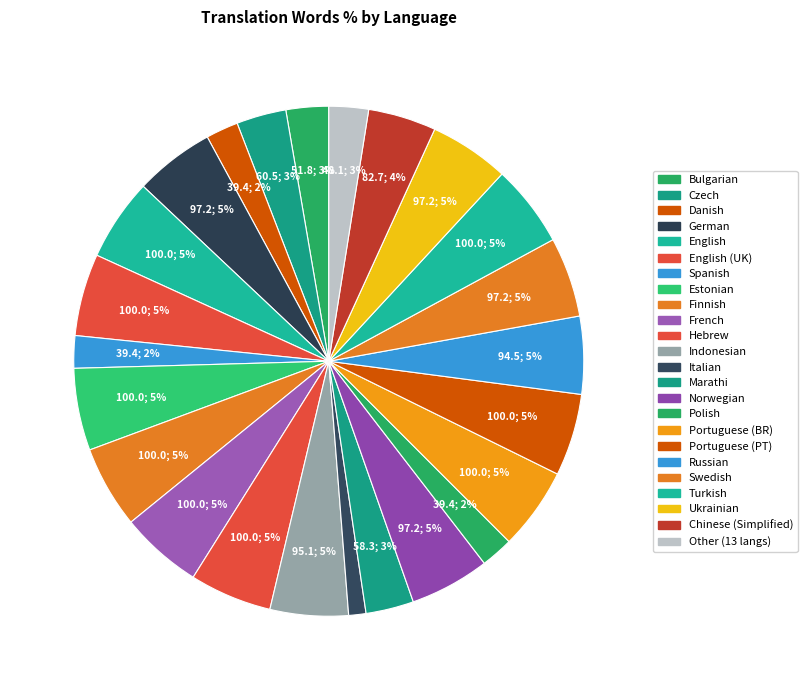

Does Swedish account for over 50% of the chart?

No